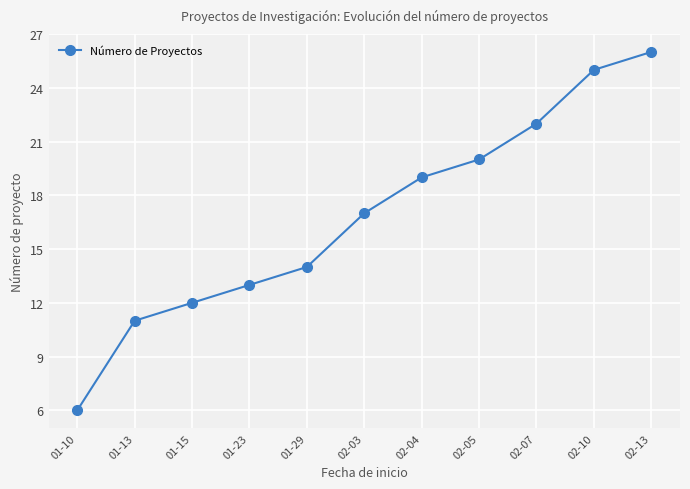

Between 02-05 and 02-10, which is larger?

02-10